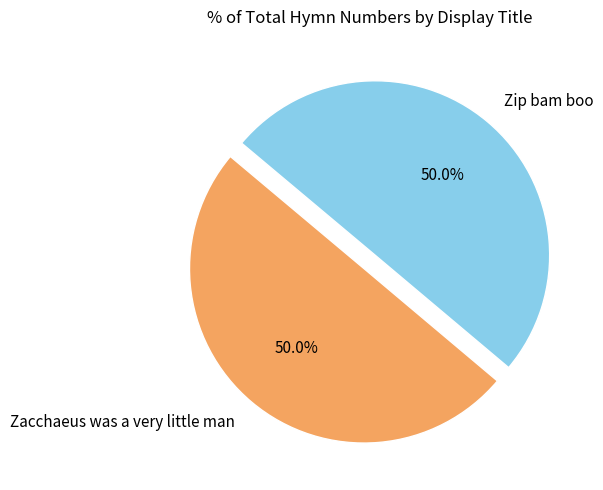

What is the total percentage of Zacchaeus was a very little man and Zip bam boo?

100.0%